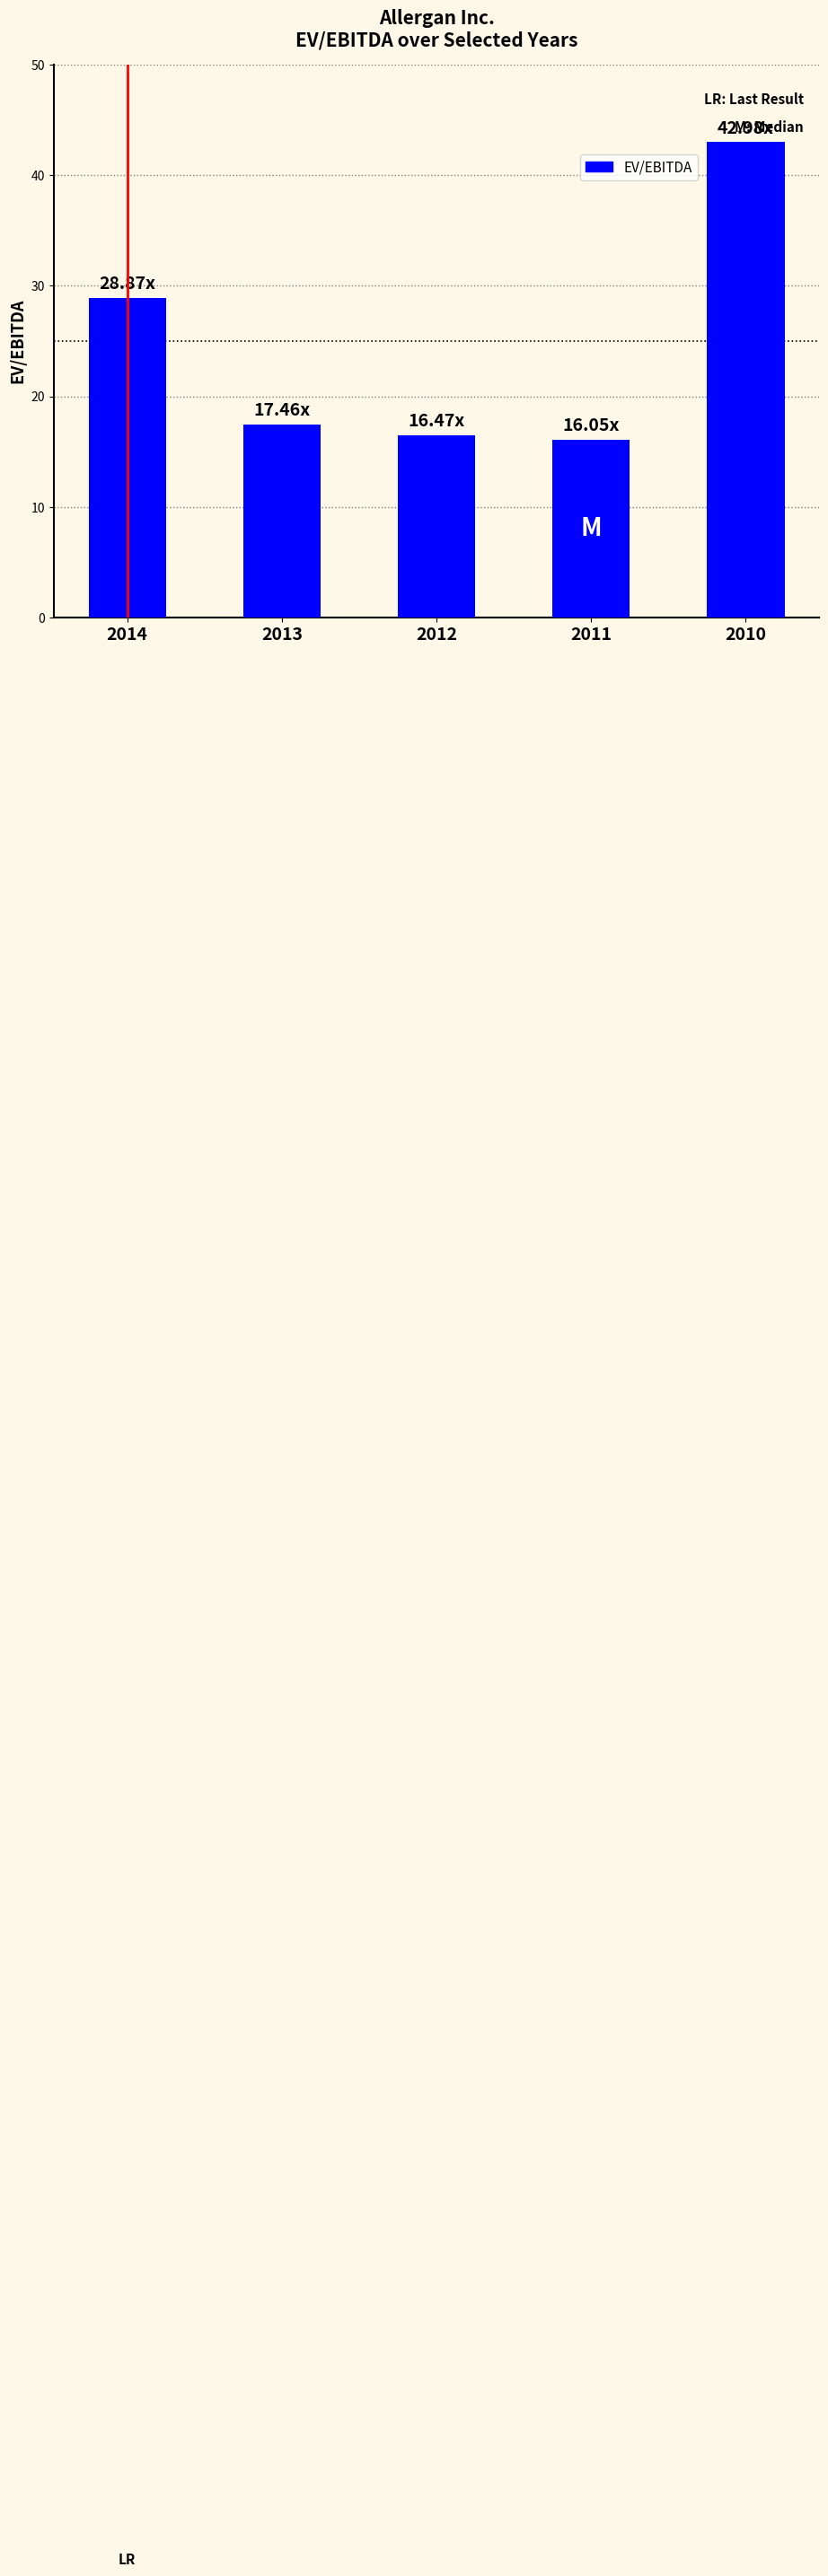

Count the number of categories in the chart.

5